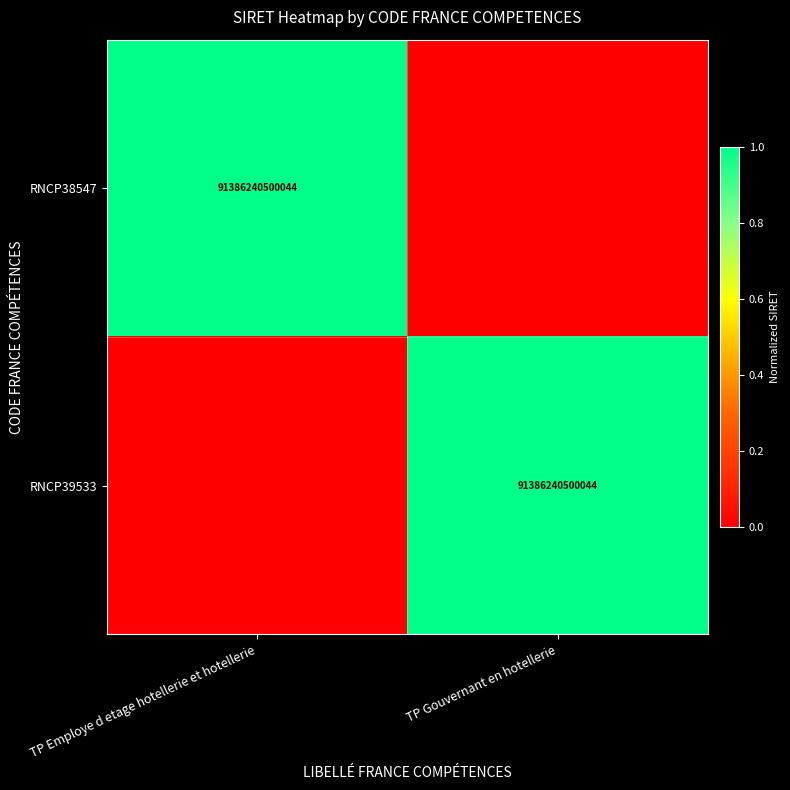

Is it true that RNCP38547 equals 61362318645276 at TP Employe d etage hotellerie et hotellerie?

False